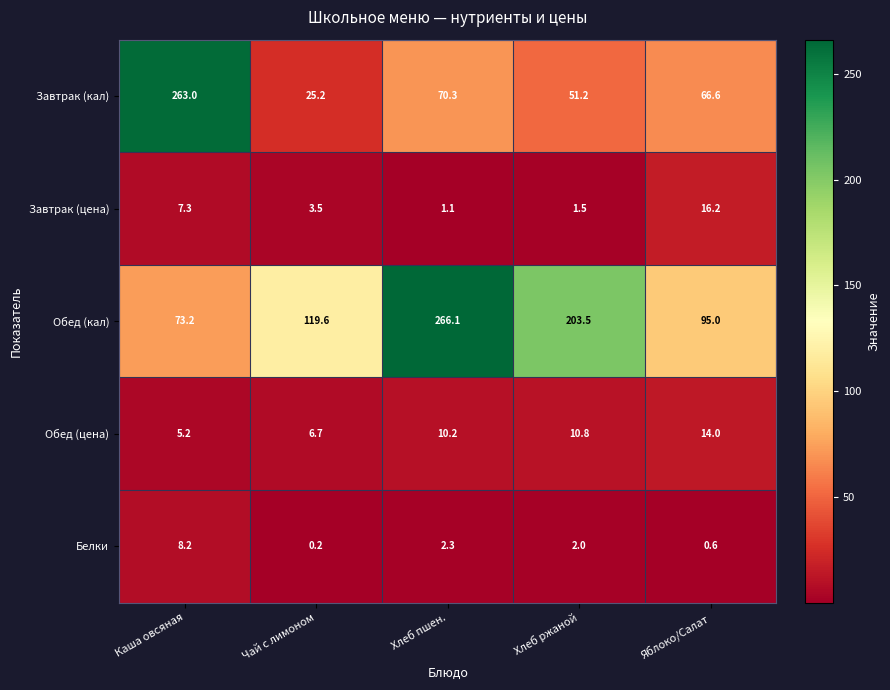

What is the sum of the Белки values at Яблоко/Салат and Хлеб пшен.?

2.9